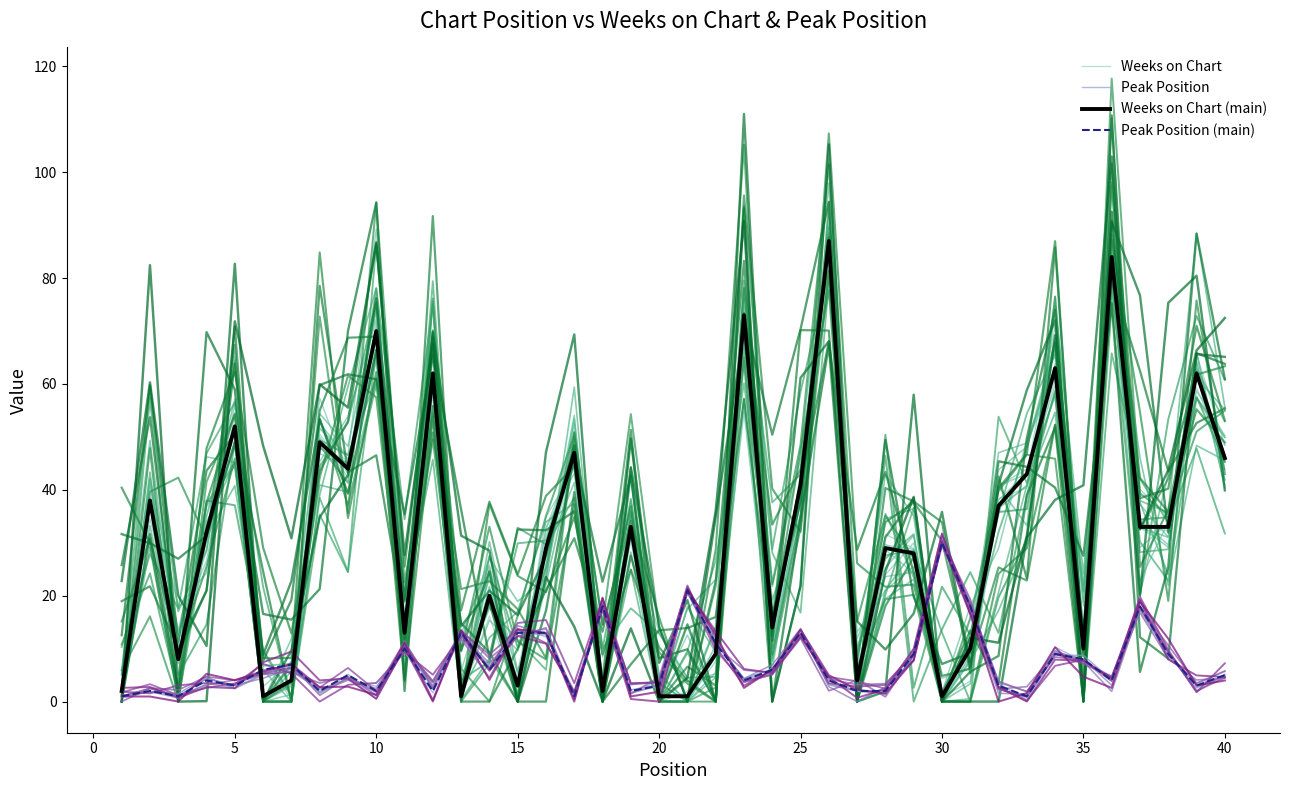

Which category has the highest value in the Peak Position (main) series?

30